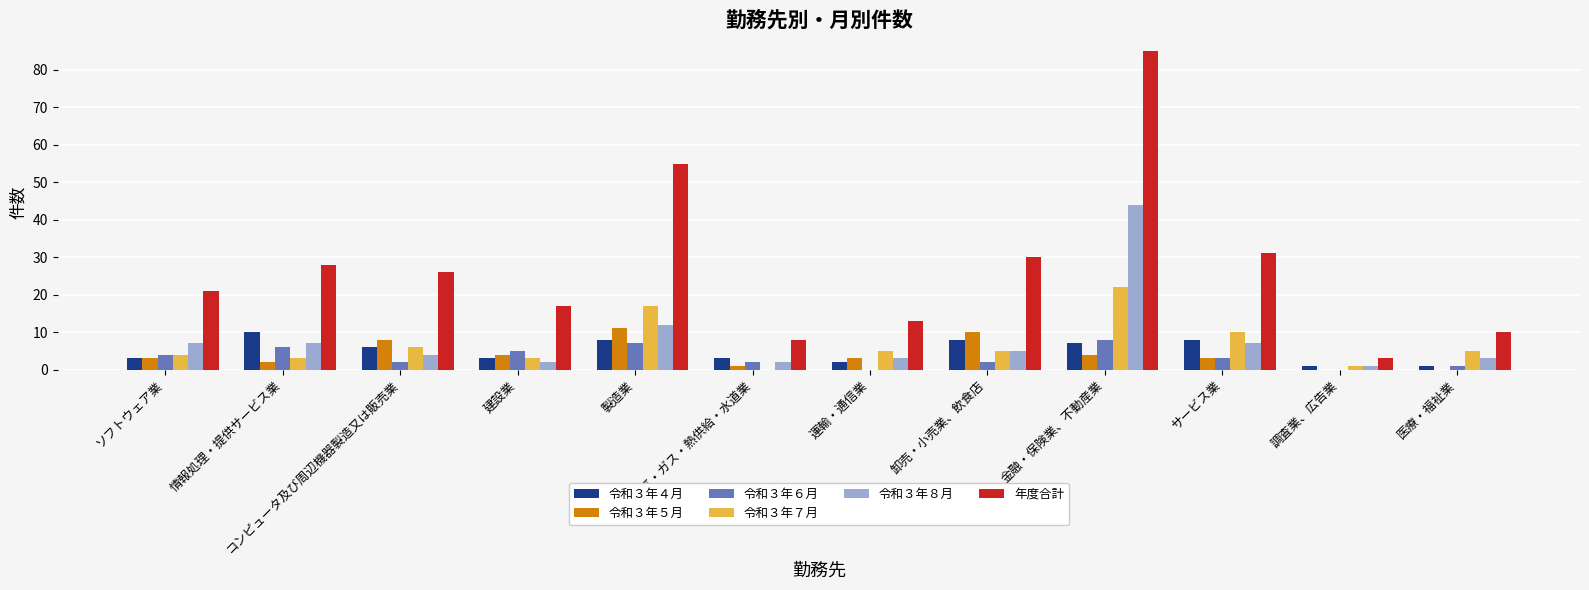

How many series are shown in this chart?

6